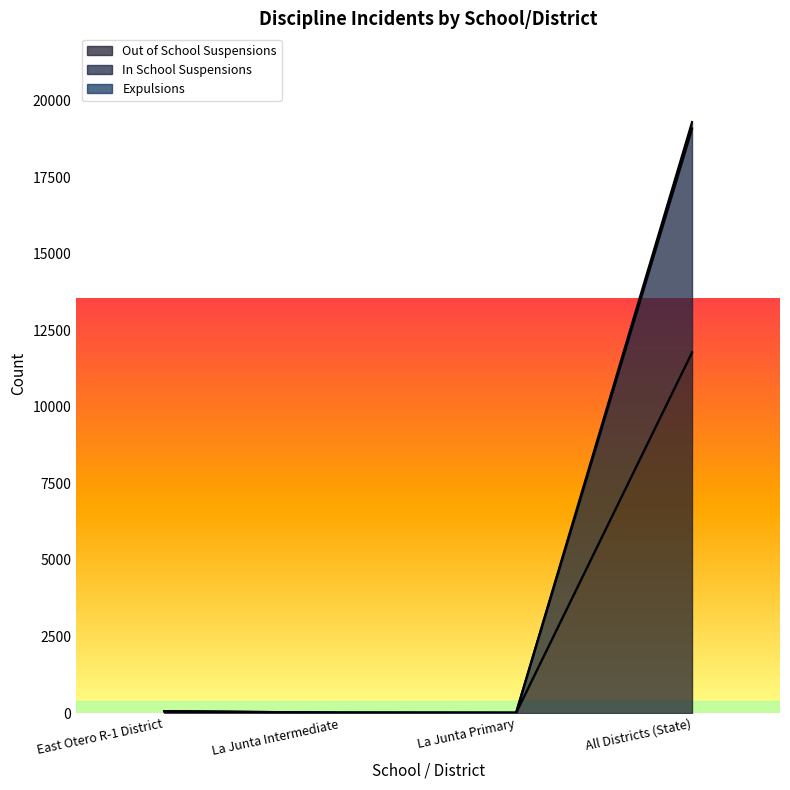

Reading left to right, what are all the values shown in this chart?

Out of School Suspensions: 51	17	10	11783
In School Suspensions: 61	17	14	19094
Expulsions: 64	17	14	19307